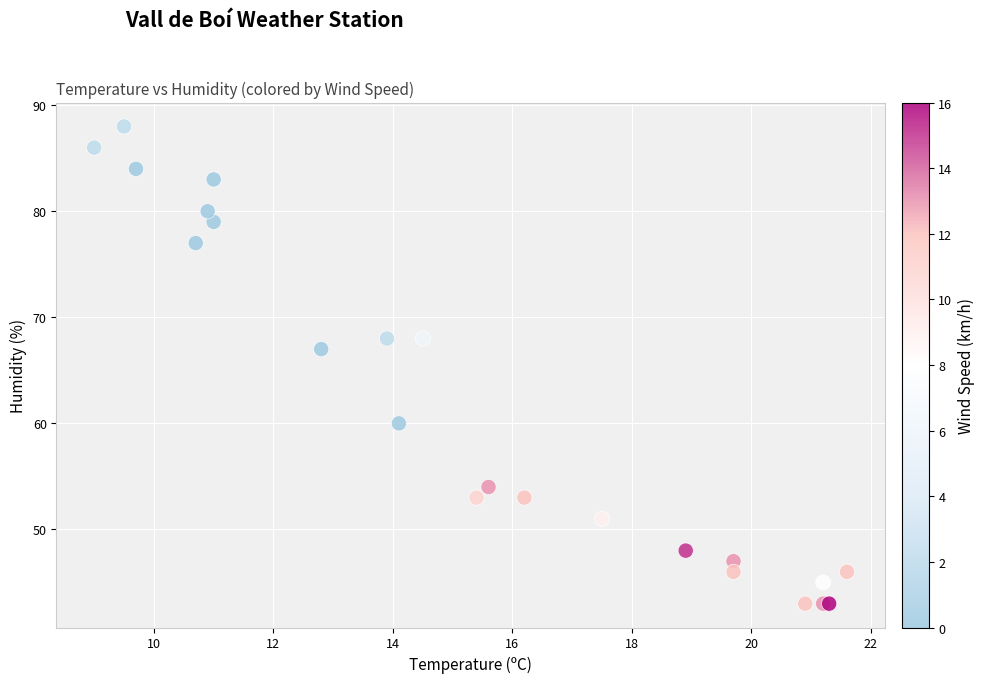

What Y value in the scatter plot is closest to 65?

67